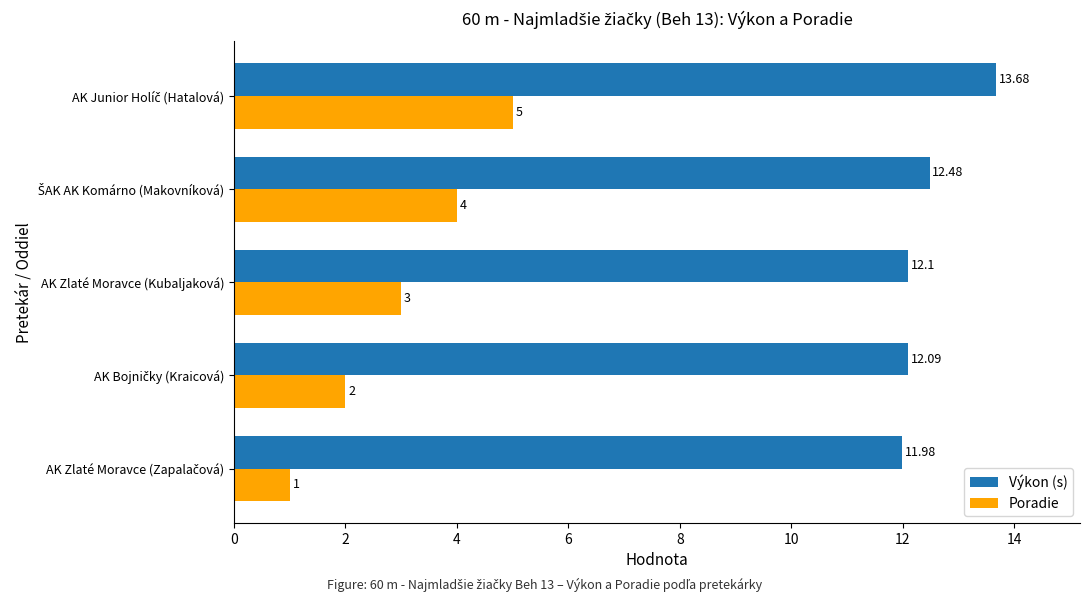

What is the difference between the maximum and minimum values in the Poradie series?

4.0